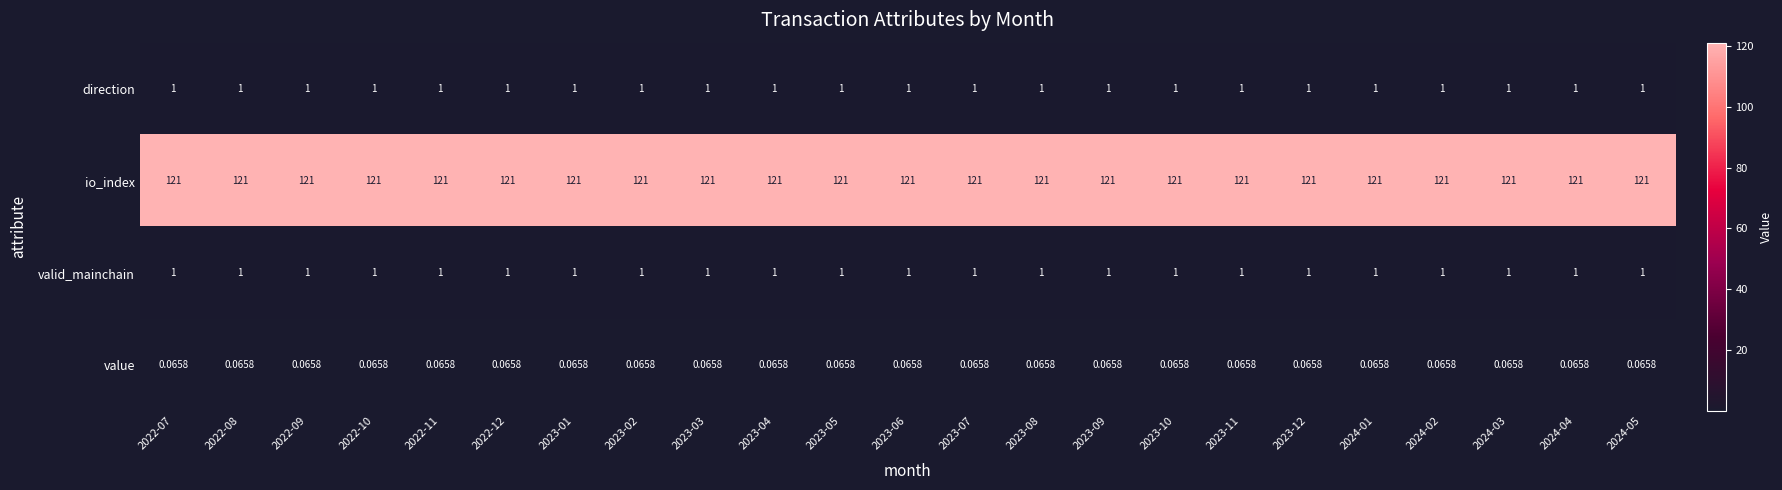

Is the value of io_index at 2023-12 greater than the value of value at 2024-05?

Yes